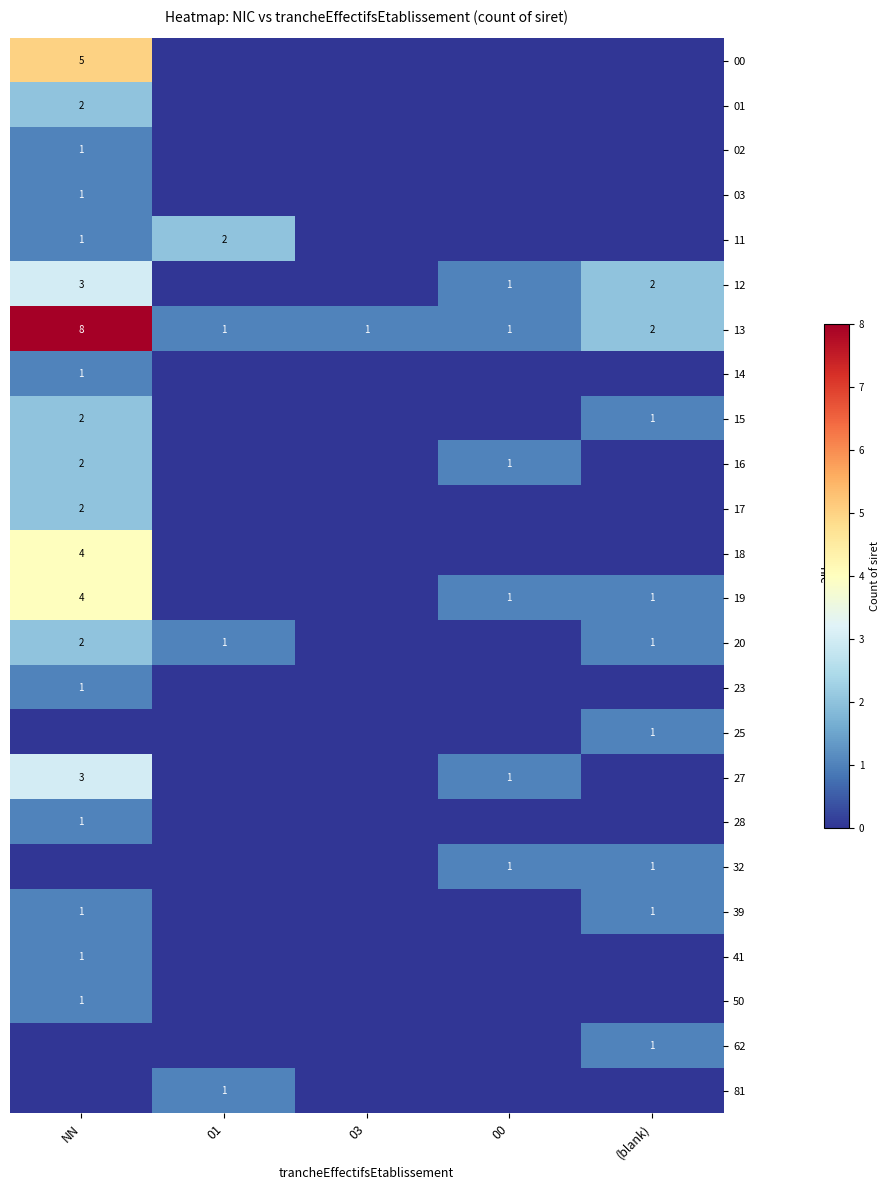

The value of 13 at 00 is 1. True or false?

True